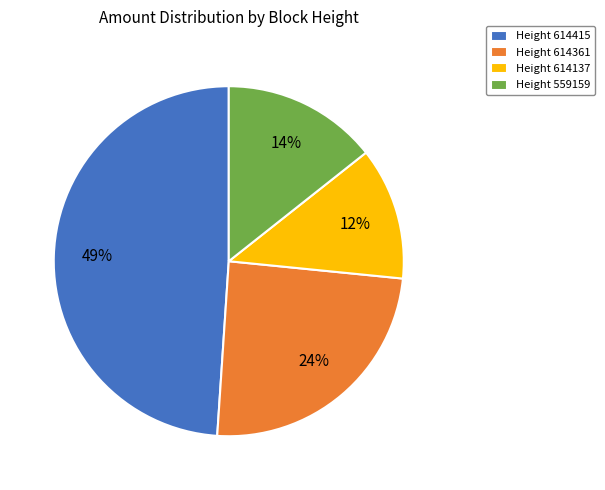

Between Height 559159 and Height 614361, which is larger?

Height 614361